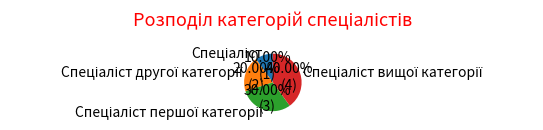

Is there any slice that represents more than half of the pie?

No